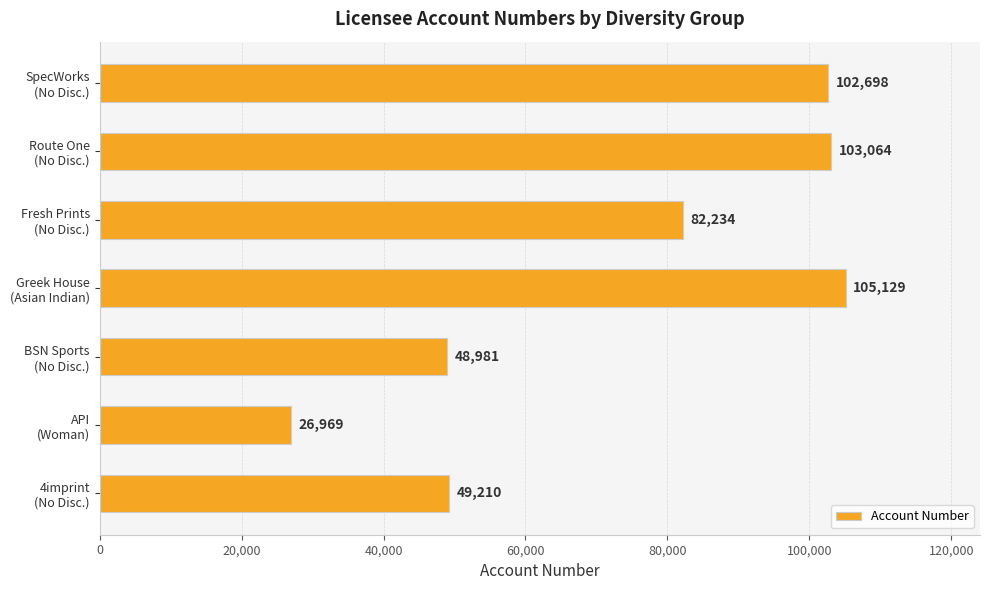

Reading top to bottom, list all the values displayed in this chart.

102698	103064	82234	105129	48981	26969	49210